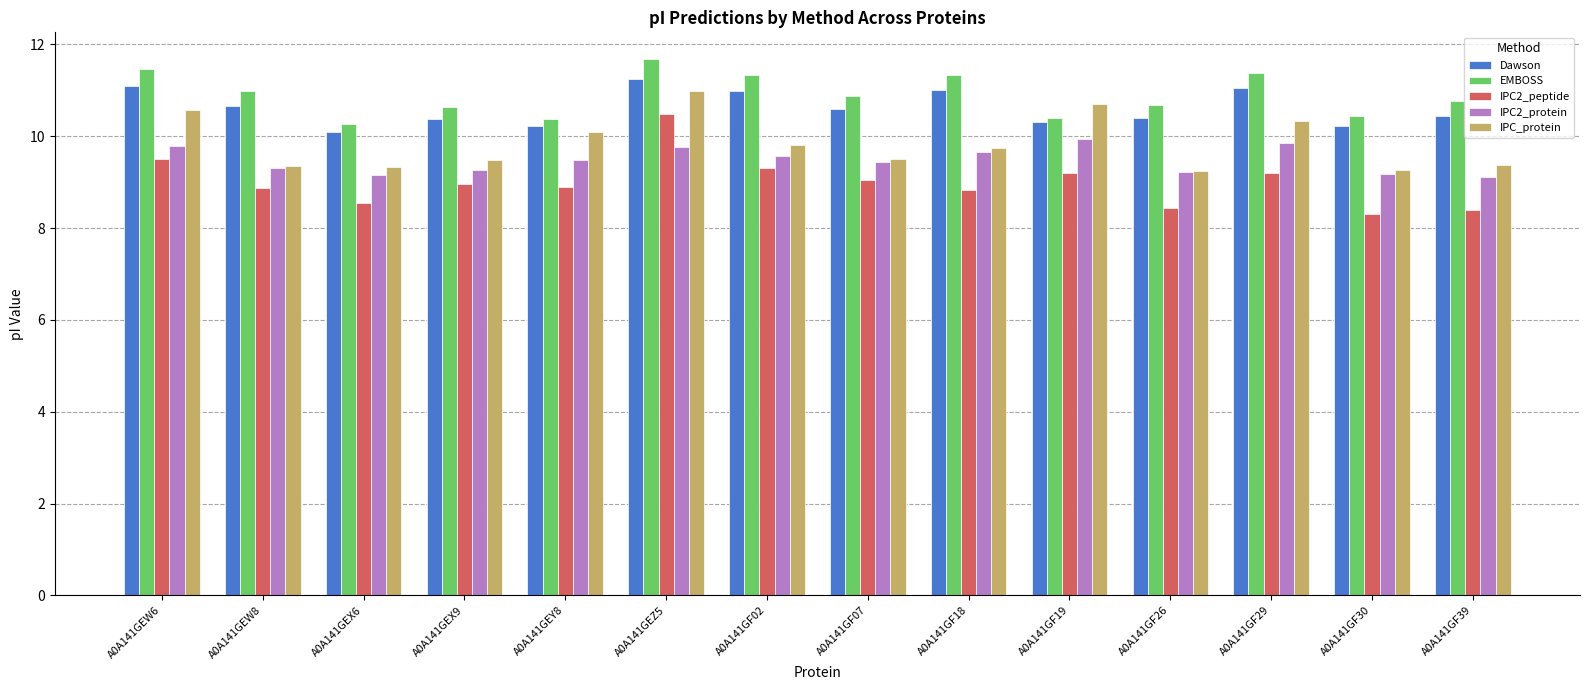

What is the label of the 2nd bar from the right?

A0A141GF30